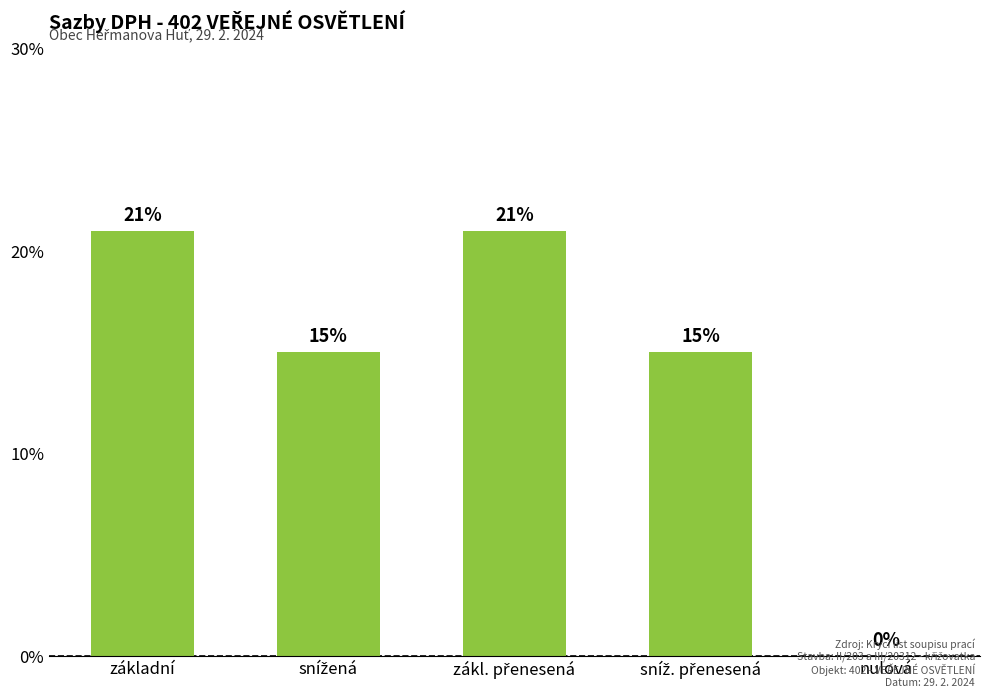

What is the average value?

0.1